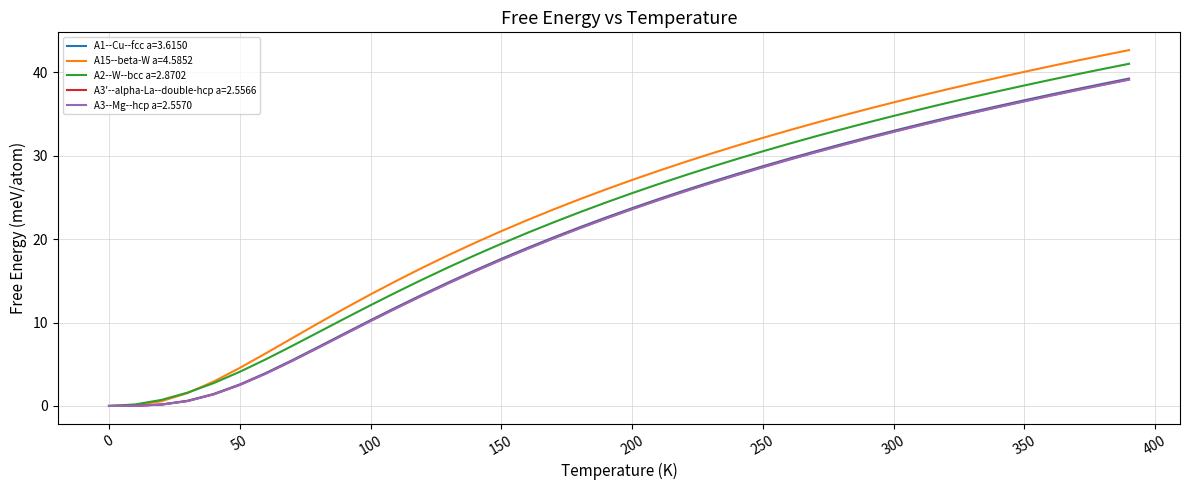

Which series has the largest range (max minus min)?

A15--beta-W a=4.5852